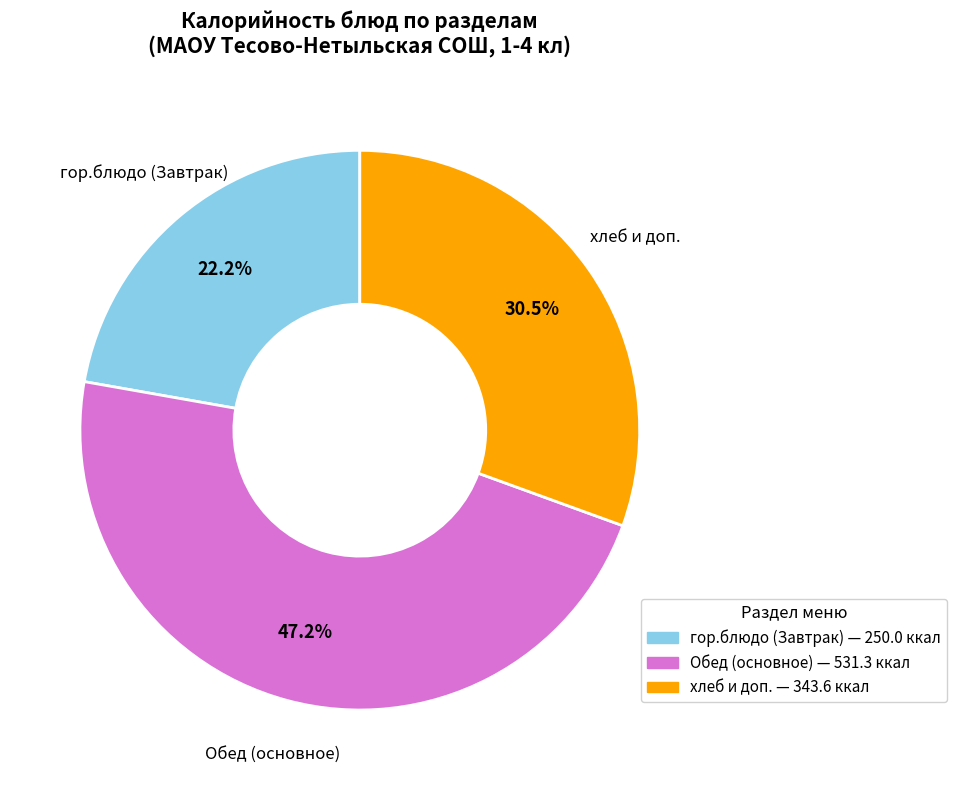

What is the largest slice in the pie chart?

Обед (основное)